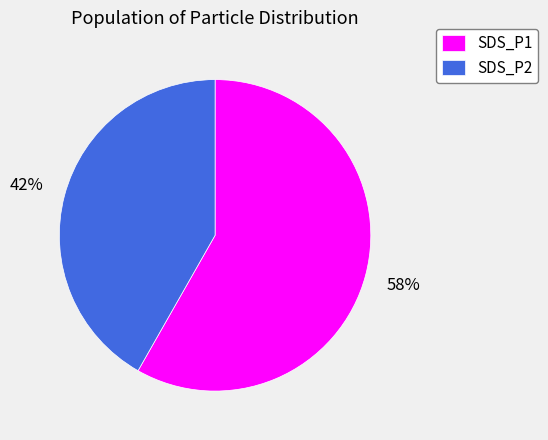

Which category has the smallest portion of the pie?

SDS_P2